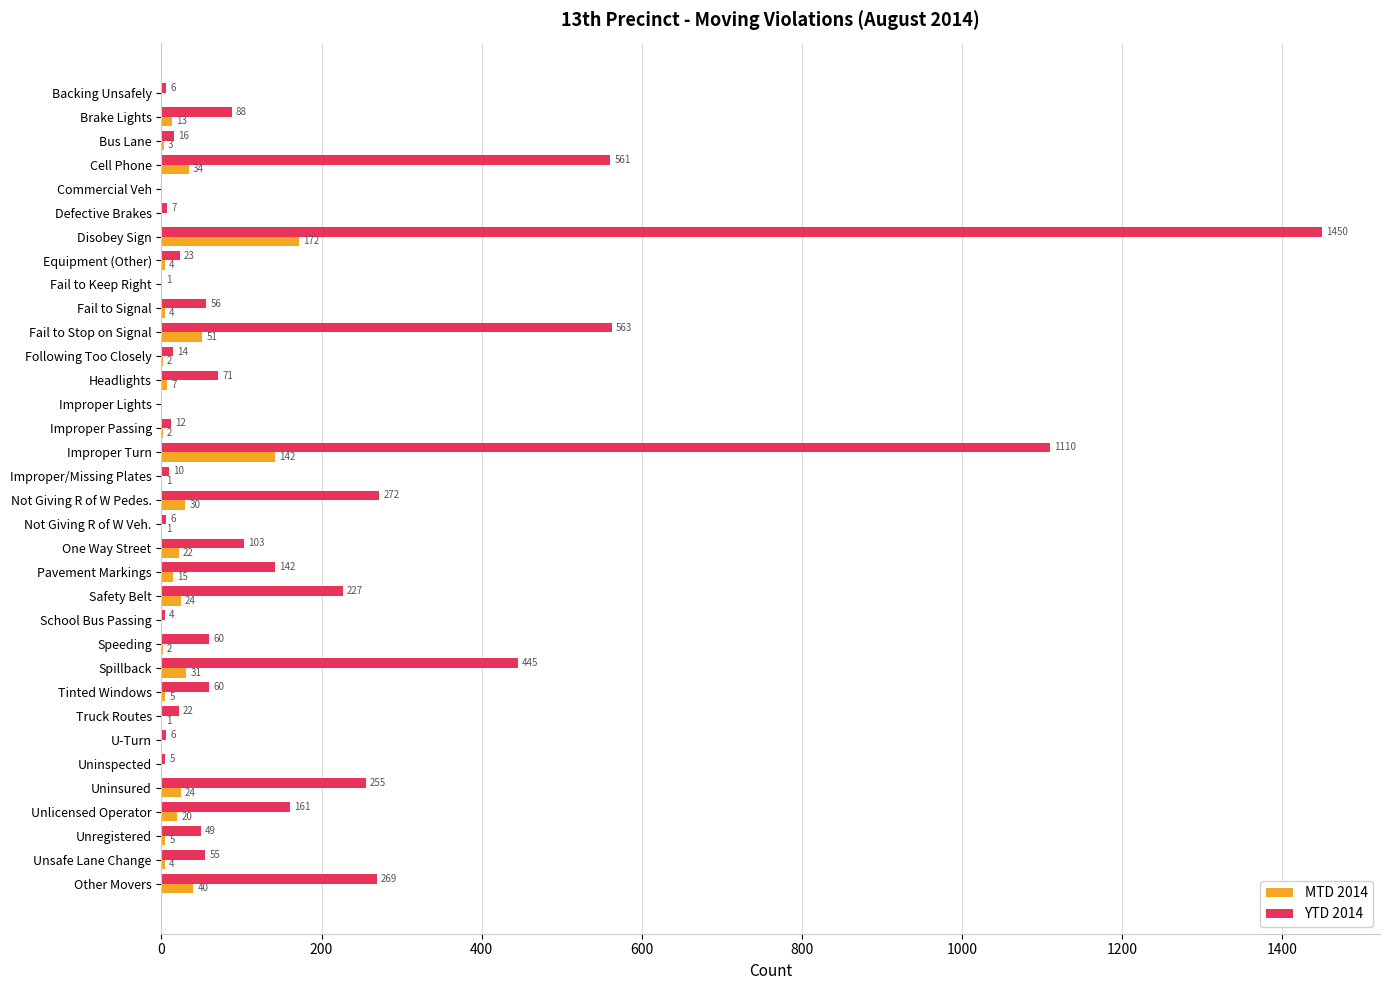

Which series has the largest total across all categories?

YTD 2014